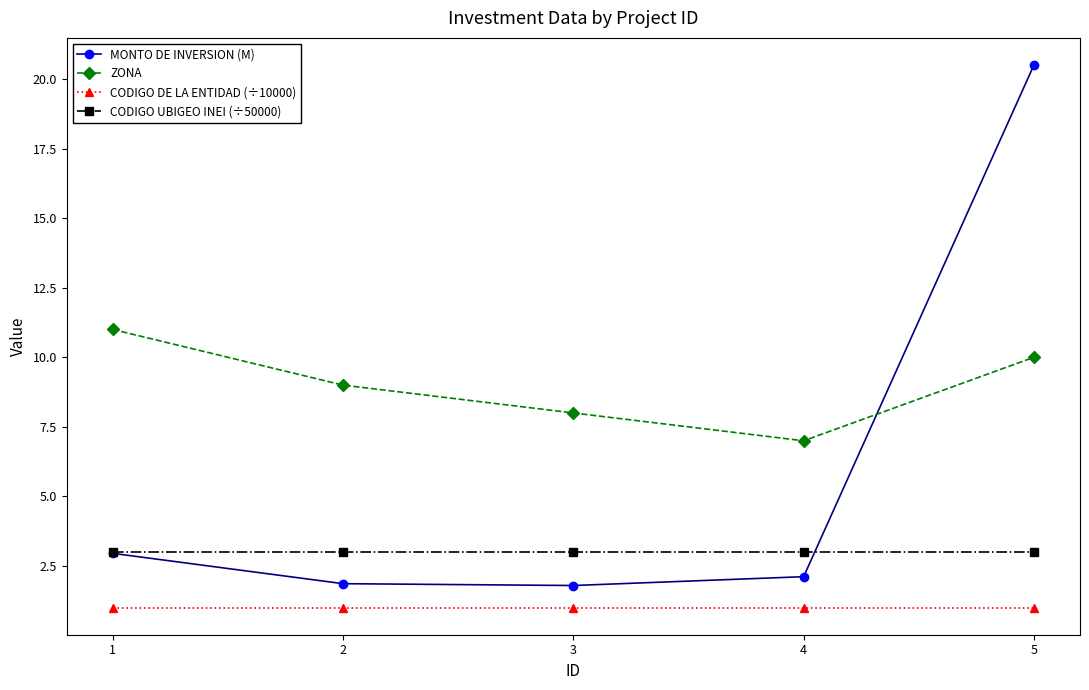

Is the value of CODIGO UBIGEO INEI (÷50000) at 4 greater than the value of ZONA at 1?

No